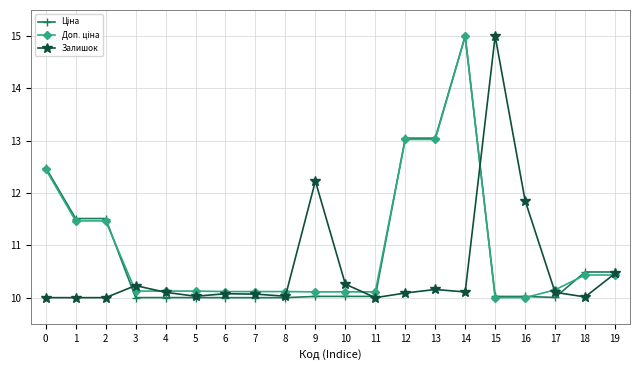

True or false: Залишок has a value of 10.0 at 11.

True